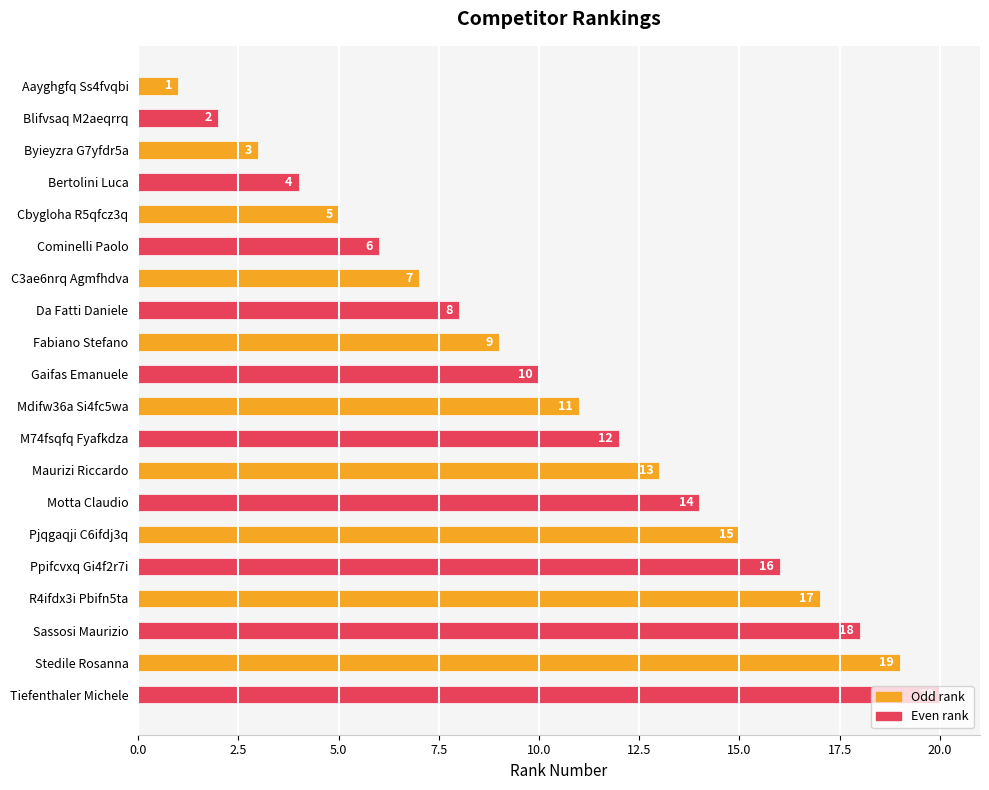

What is the maximum value shown in the chart?

20